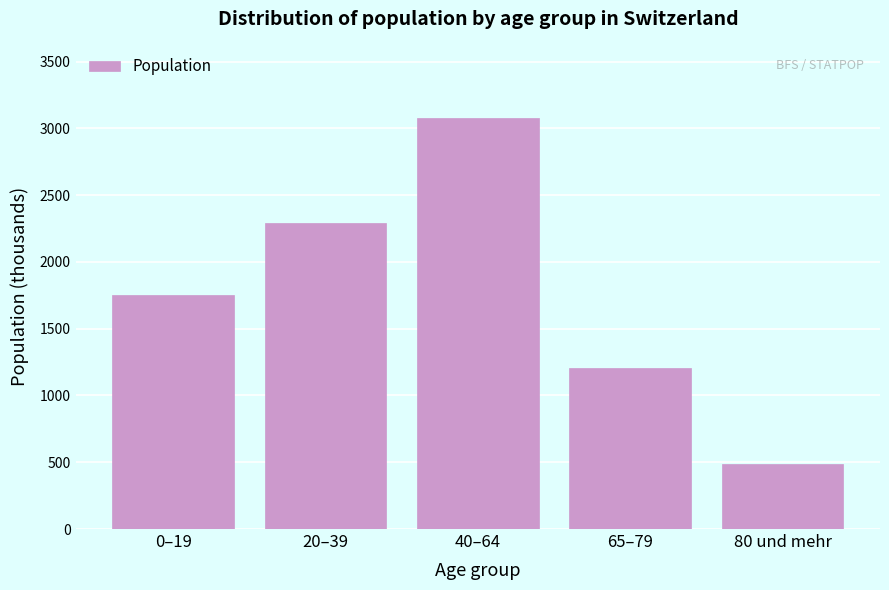

Reading left to right, list all the values displayed in this chart.

1755.2	2293.2	3075.4	1206.0	485.6